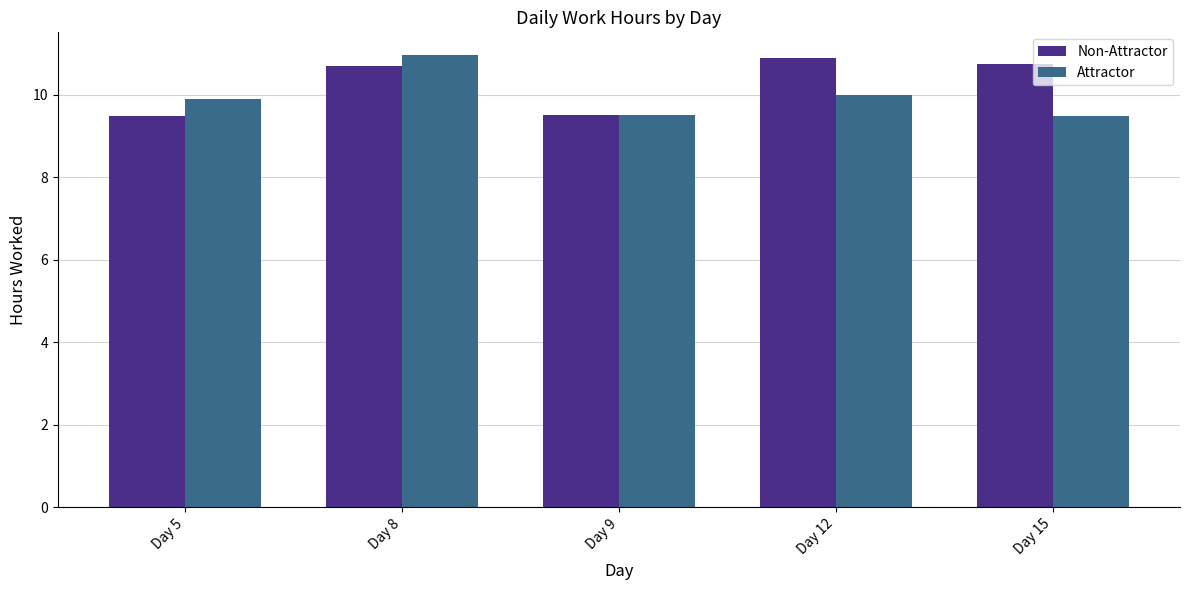

At how many categories does at least one series exceed 10?

3